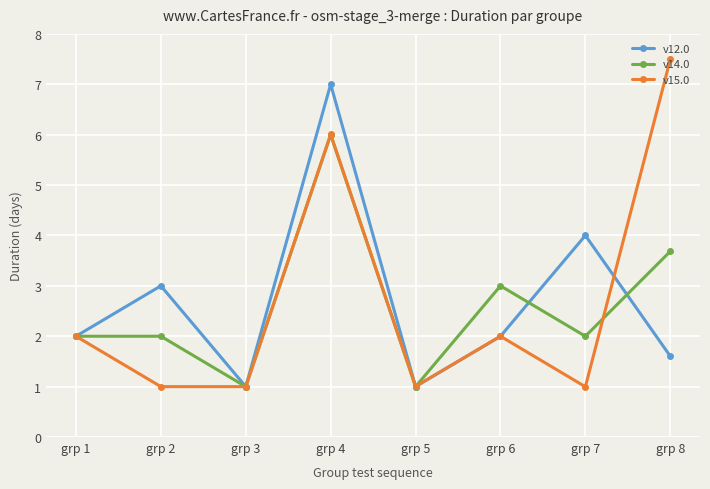

What is the value of the v14.0 point at the 4th from the left?

6.0